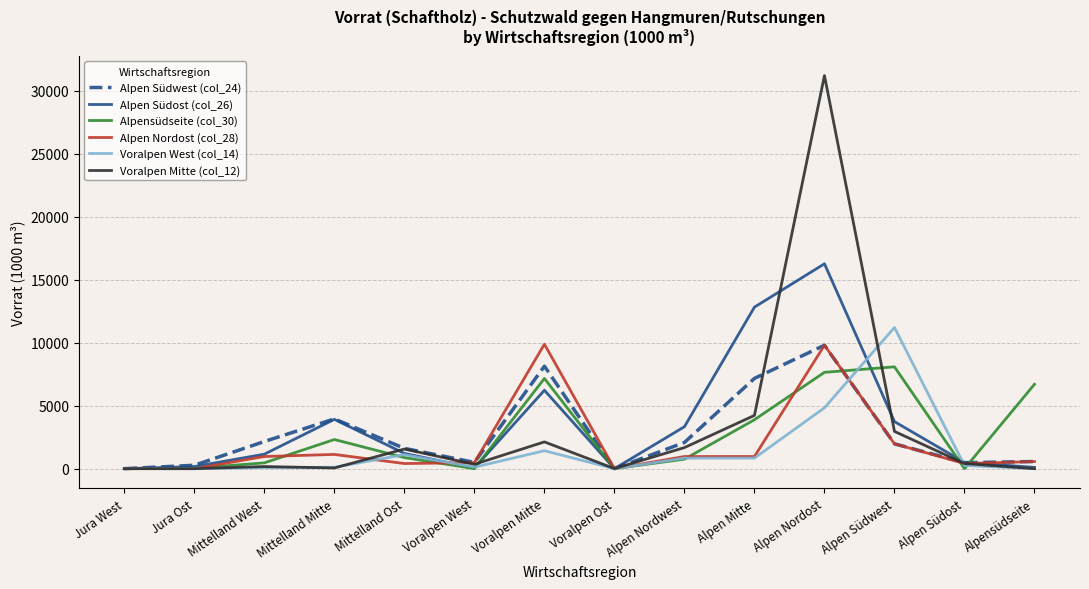

Is the value of Alpen Nordost (col_28) at Alpen Südwest greater than the value of Alpensüdseite (col_30) at Alpen Mitte?

No